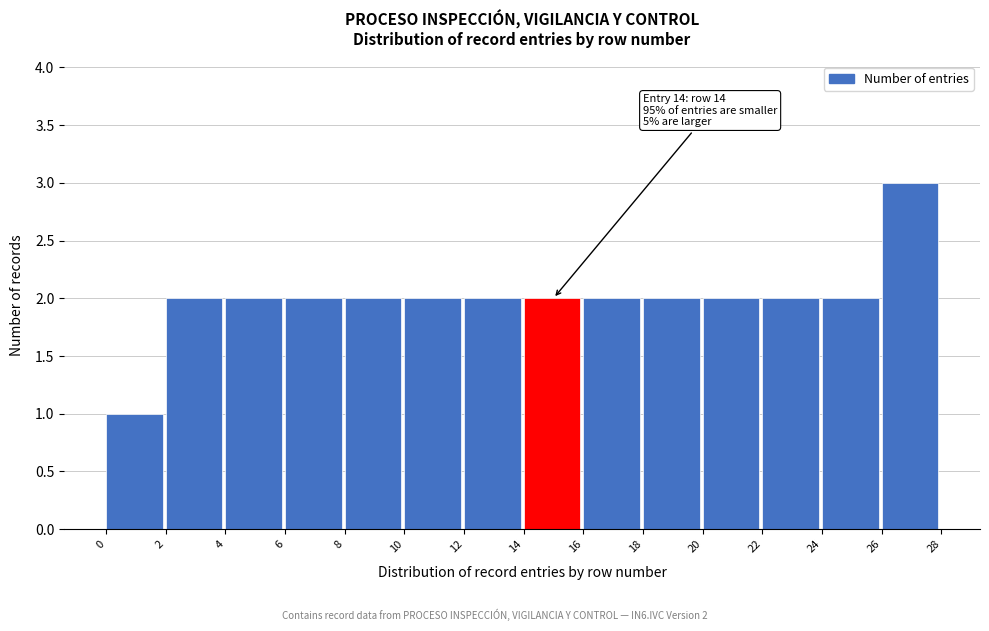

Which range on the x-axis has the tallest bar?

26 to 28